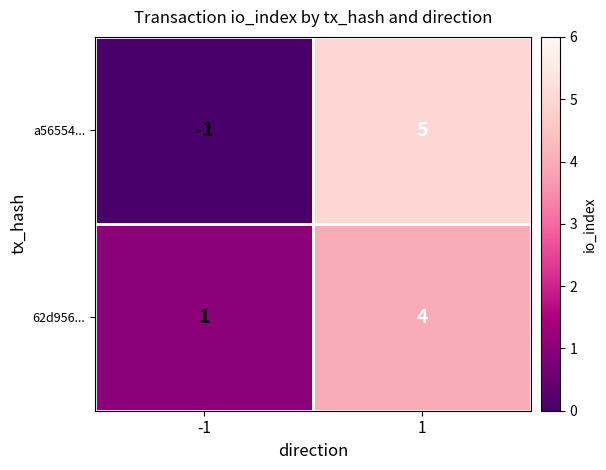

Is it true that a56554... equals -2 at -1?

False